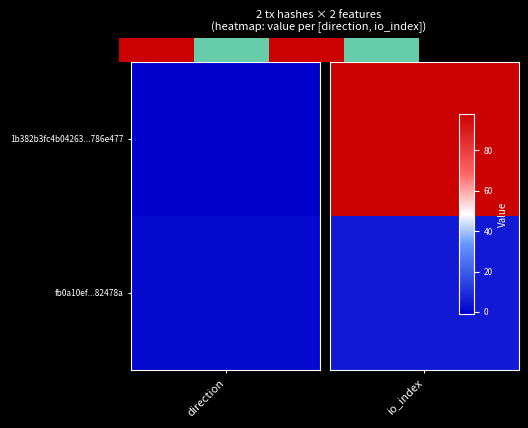

Which label corresponds to the smallest value in the chart?

direction